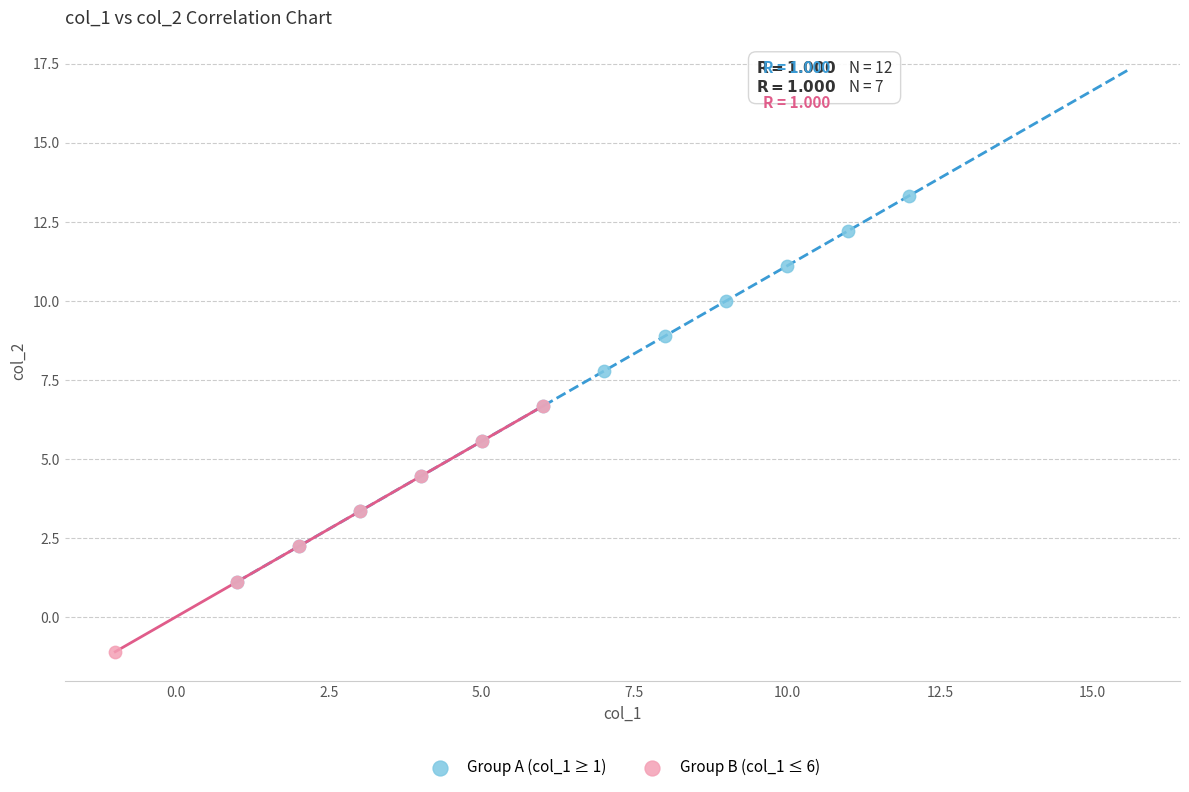

Which series has the largest Y range (max minus min)?

Group A (col_1 ≥ 1)